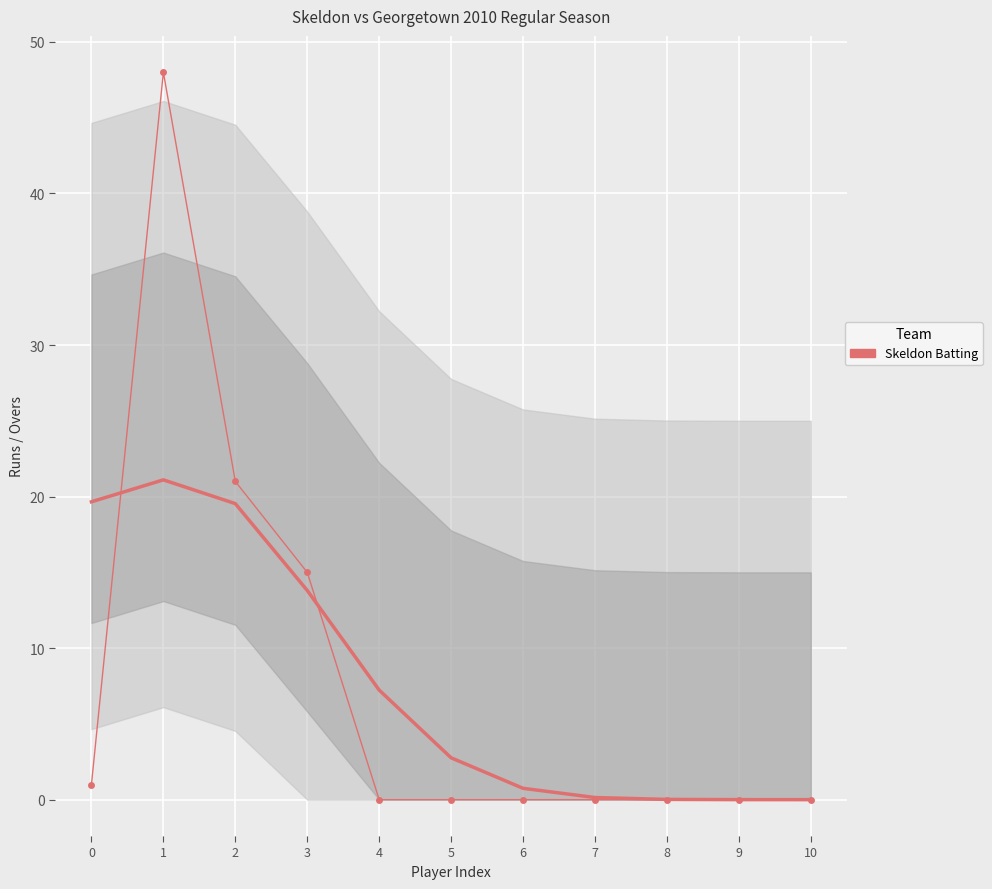

What is the sum of all values?

85